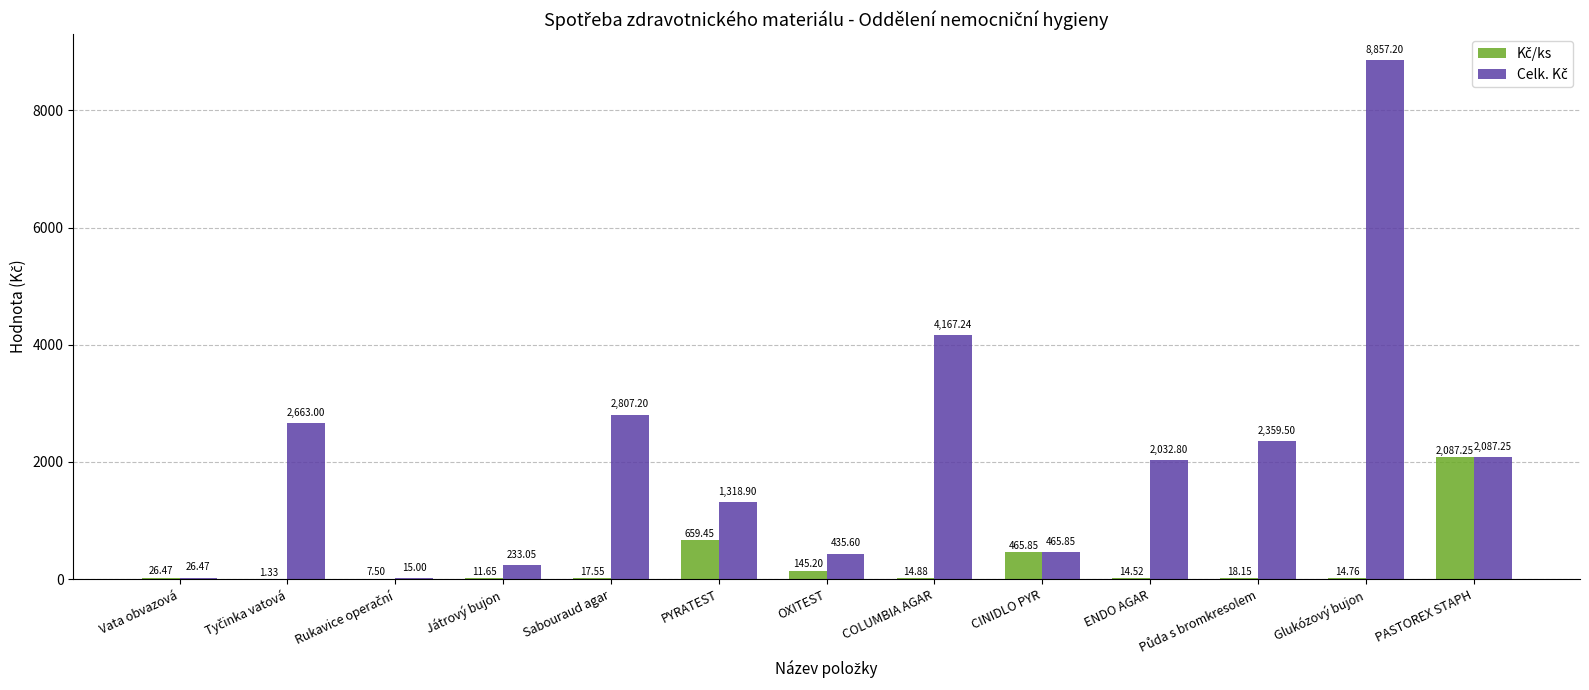

At which category is the sum across all series the highest?

Glukózový bujon